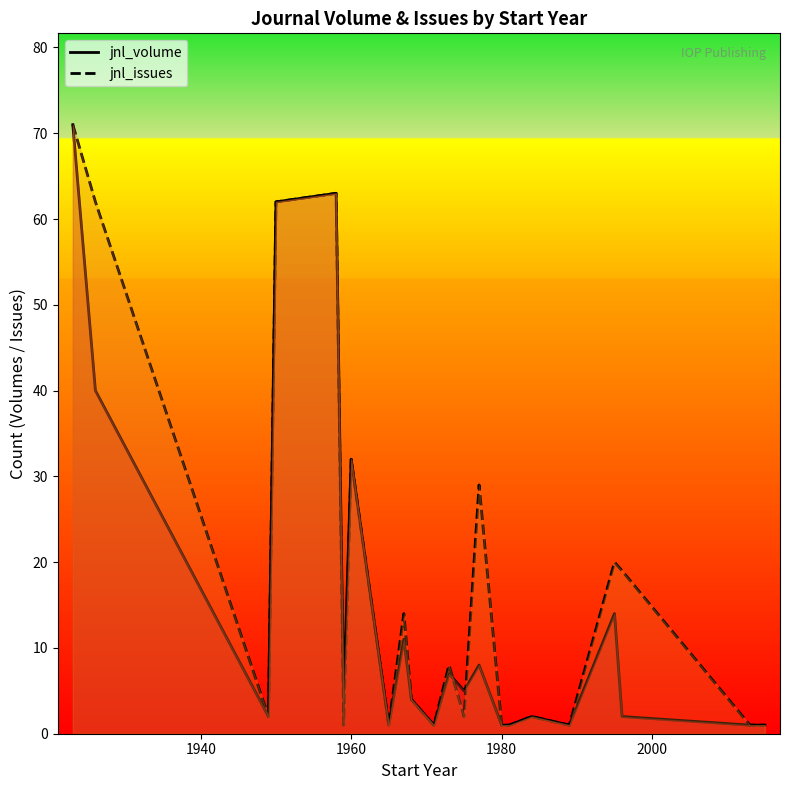

Which series has the largest total across all categories?

jnl_issues